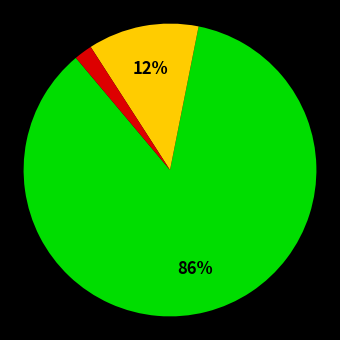

To the nearest percent, what is the average slice percentage?

33%